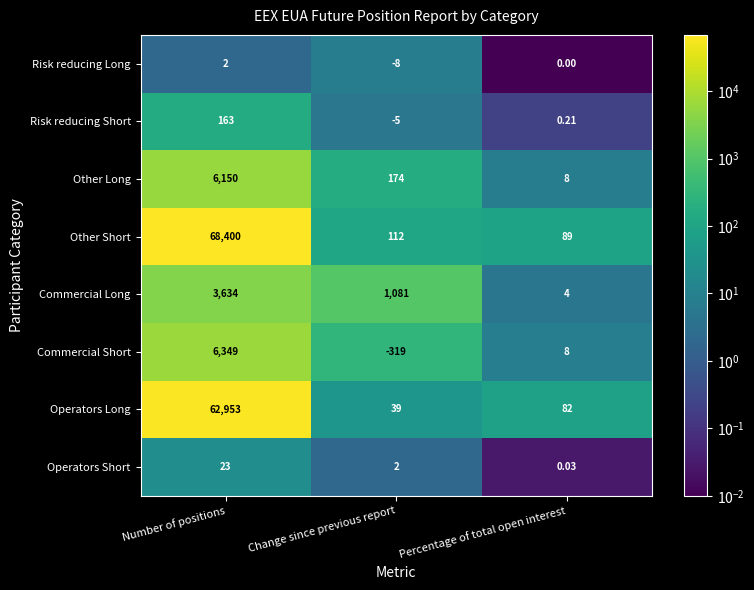

Which series changed the most between Change since previous report and Percentage of total open interest?

Commercial Long